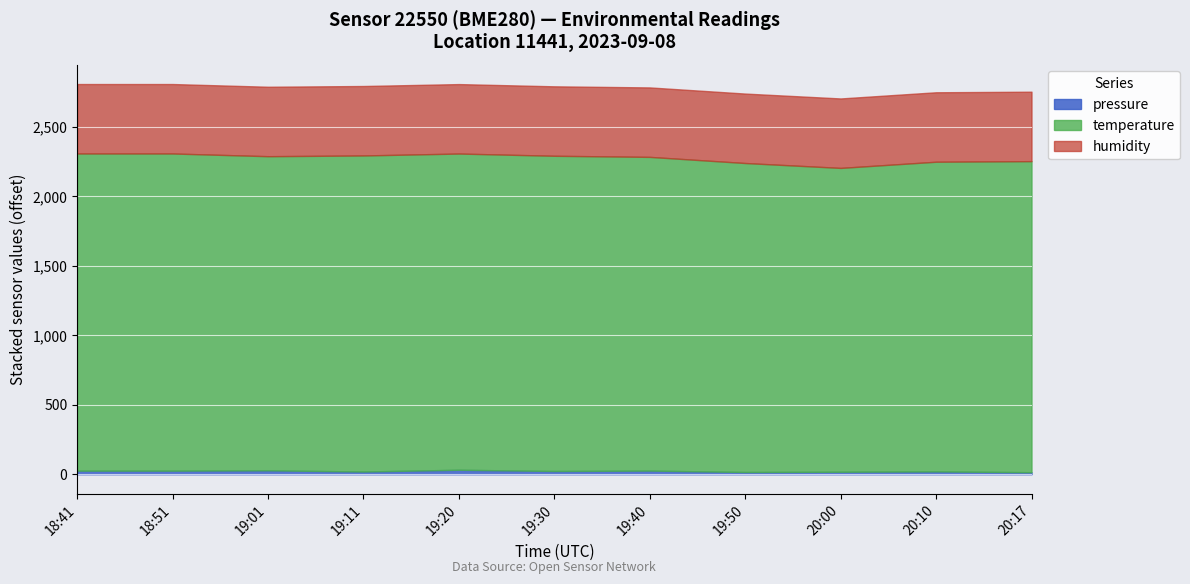

What are all the series names shown in the legend?

pressure, temperature, humidity